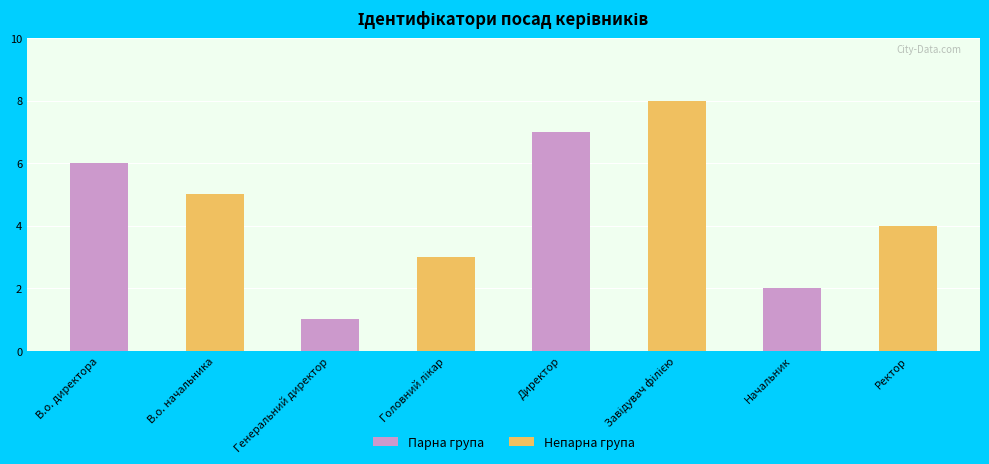

What is the sum of the values at В.о. начальника and Директор?

12